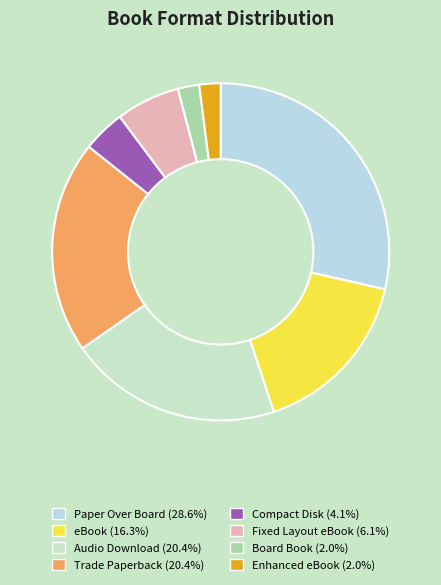

What is the smallest slice in the pie chart?

Board Book